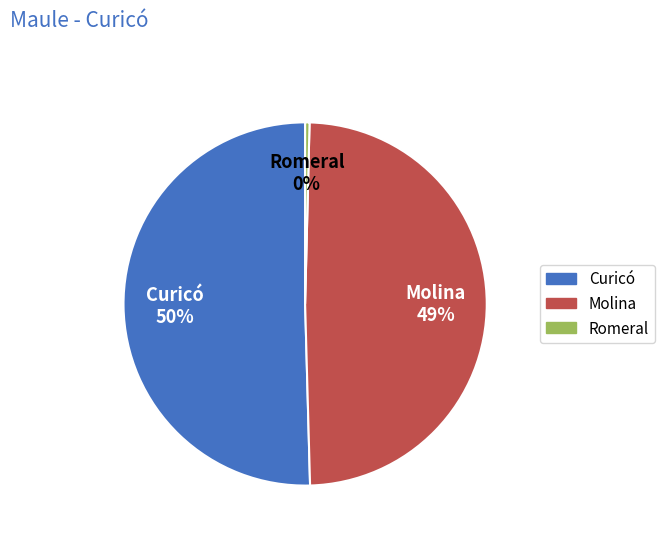

Which category accounts for the majority?

Curicó